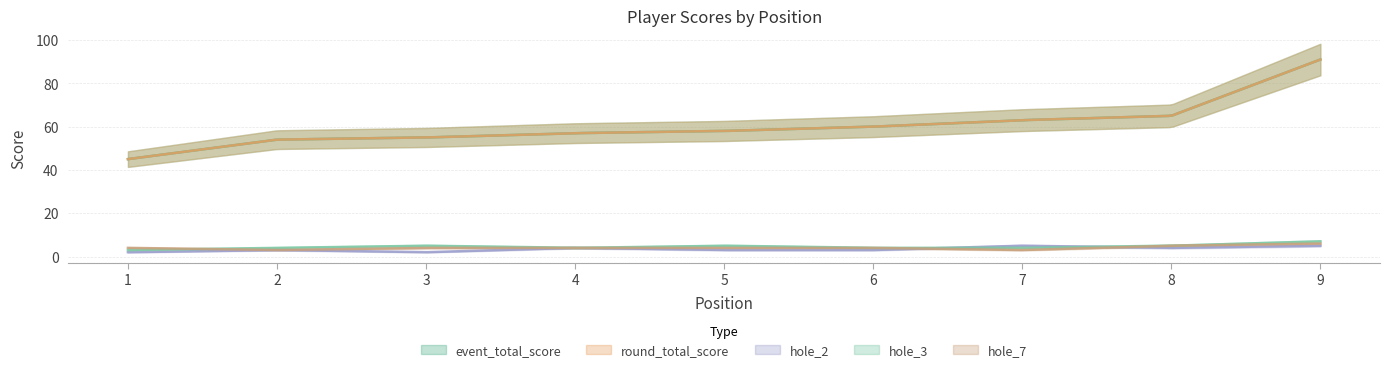

How many intersections are there between hole_3 and hole_2?

2